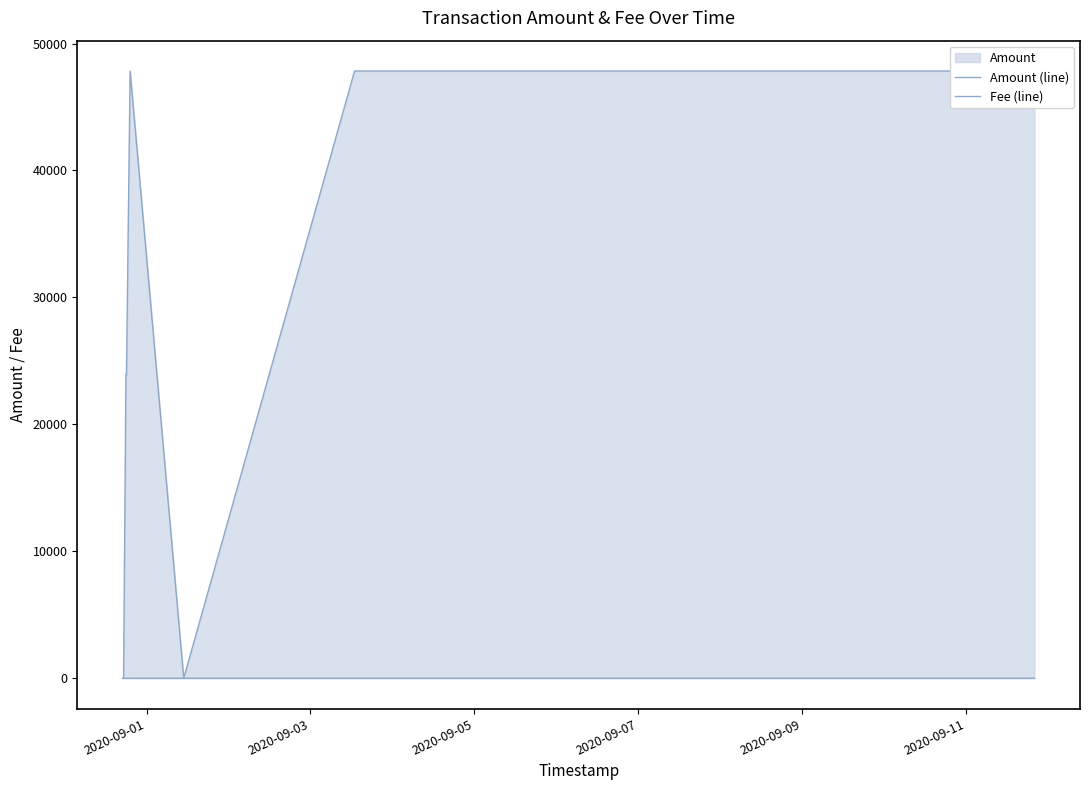

Rank the series by their average value, from lowest to highest.

Fee (line), Amount (line)